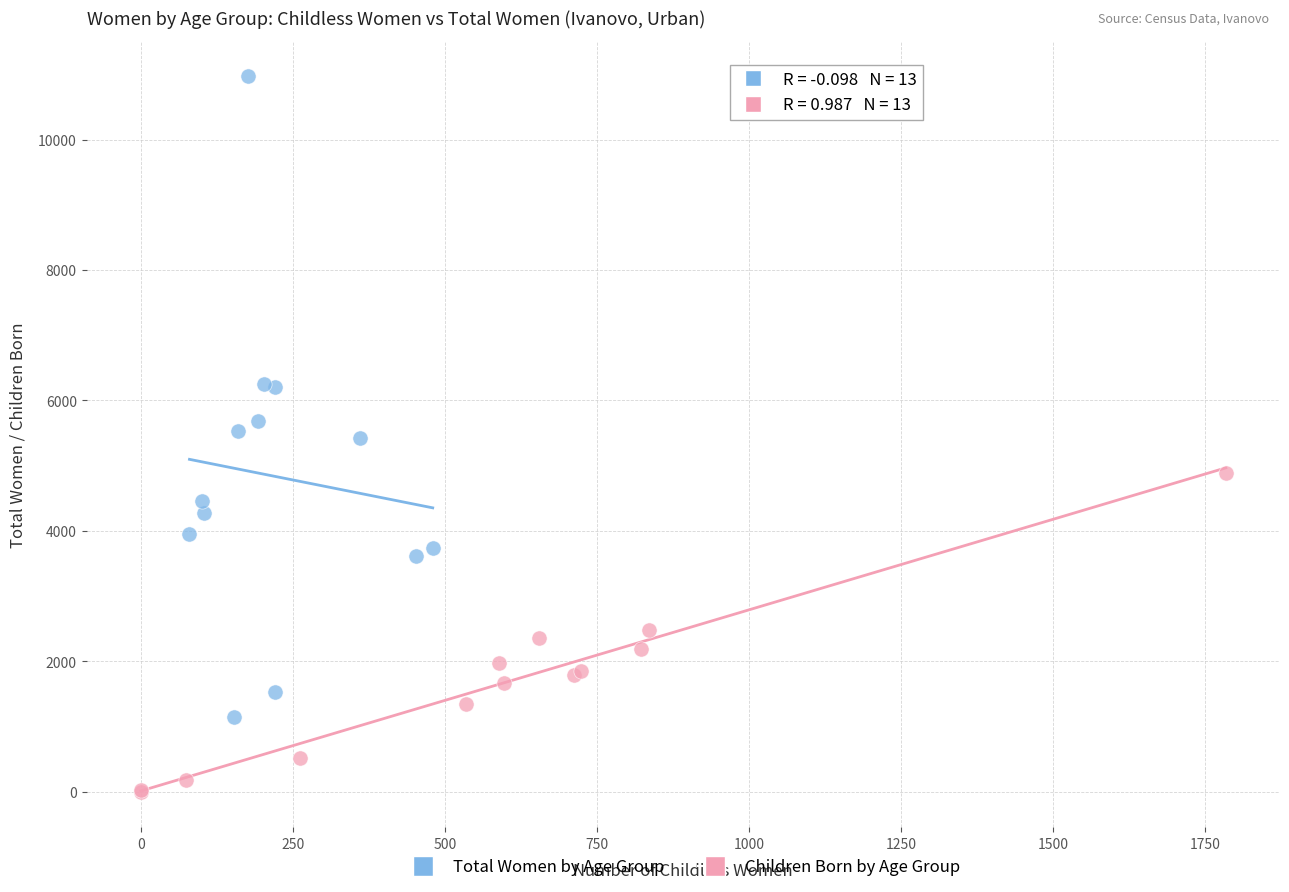

Which series has the widest spread of Y values?

Total Women by Age Group